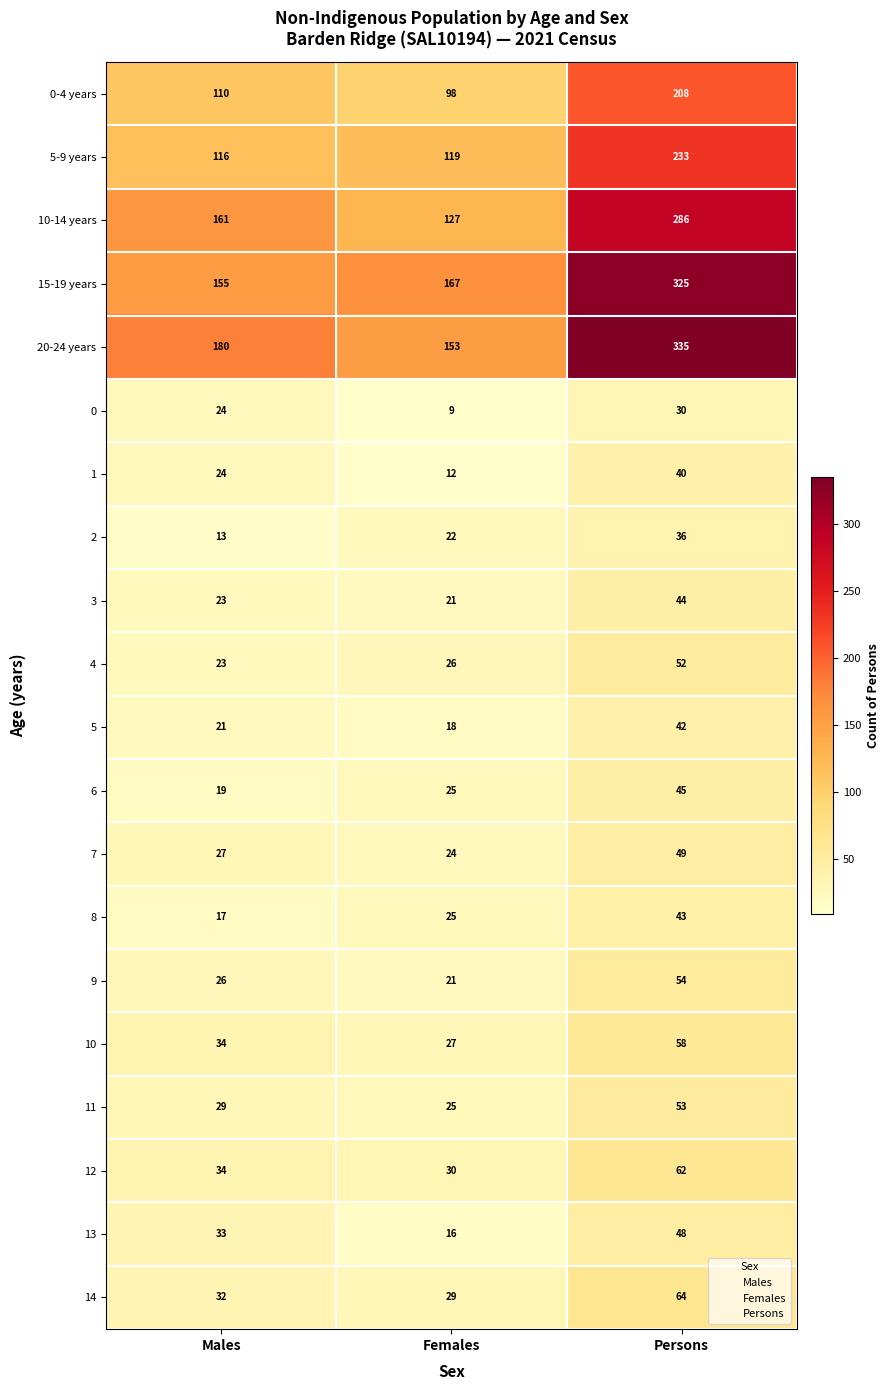

Is the value of 2 at Females greater than the value of 12 at Males?

No